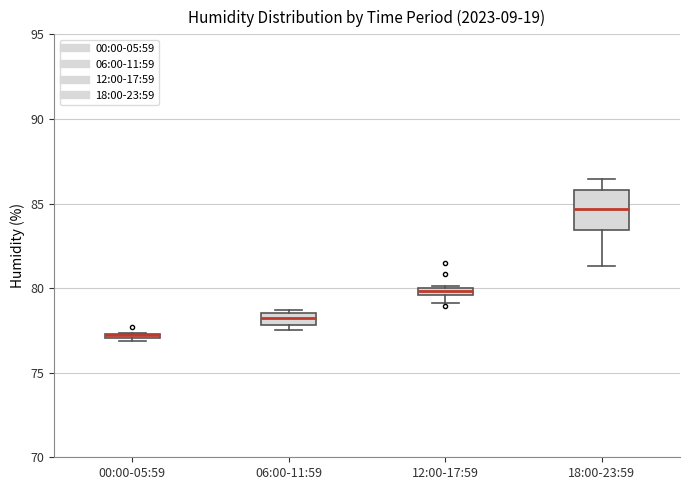

Comparing the boxes themselves (not the whiskers), which one is the tallest?

18:00-23:59